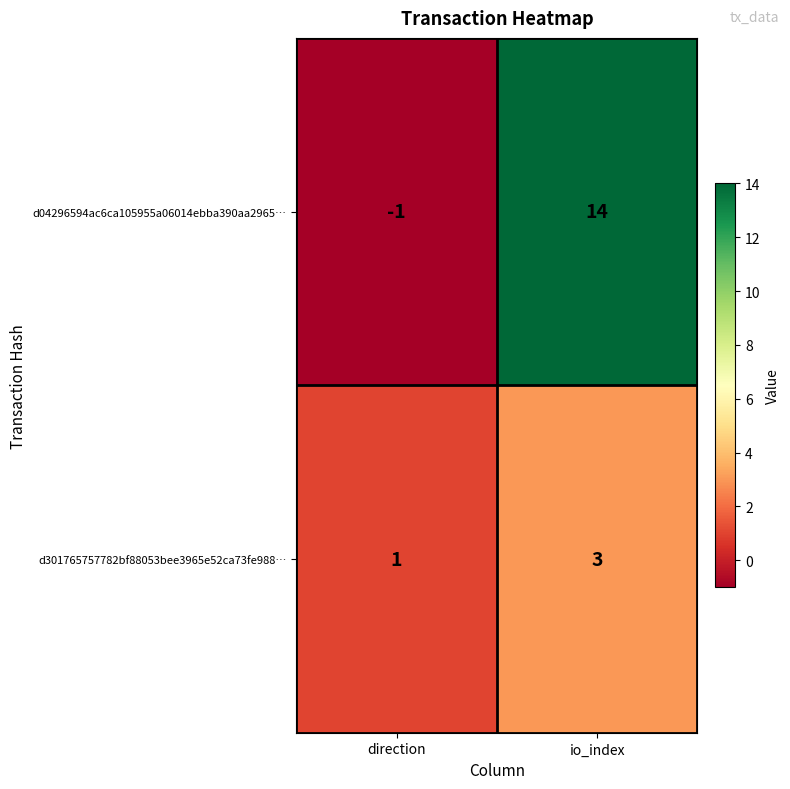

The value of d301765757782bf88053bee3965e52ca73fe988… at io_index is 4. True or false?

False